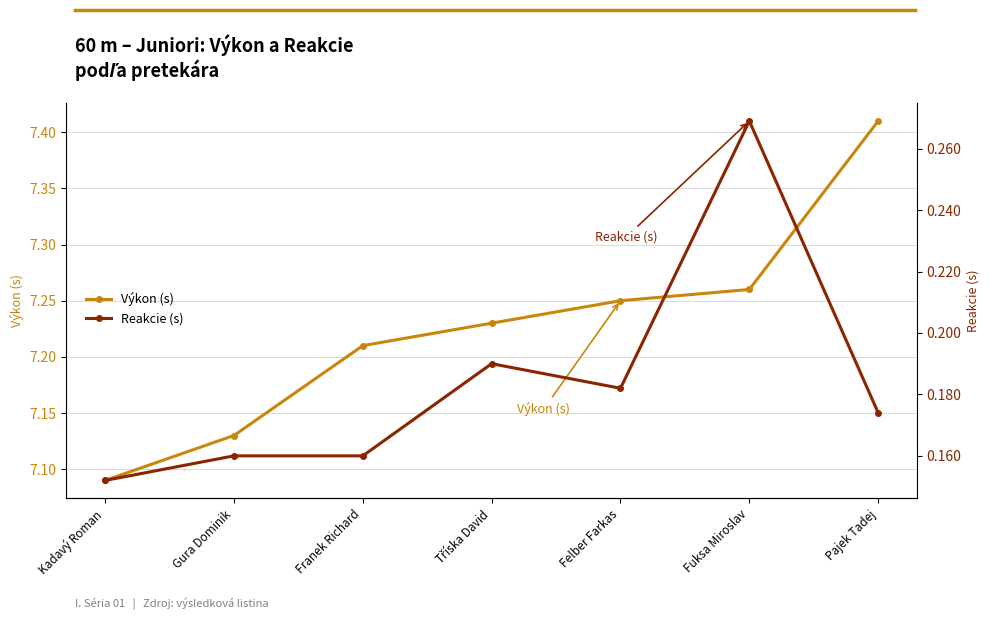

True or false: Reakcie (s) and Výkon (s) intersect in this chart.

False